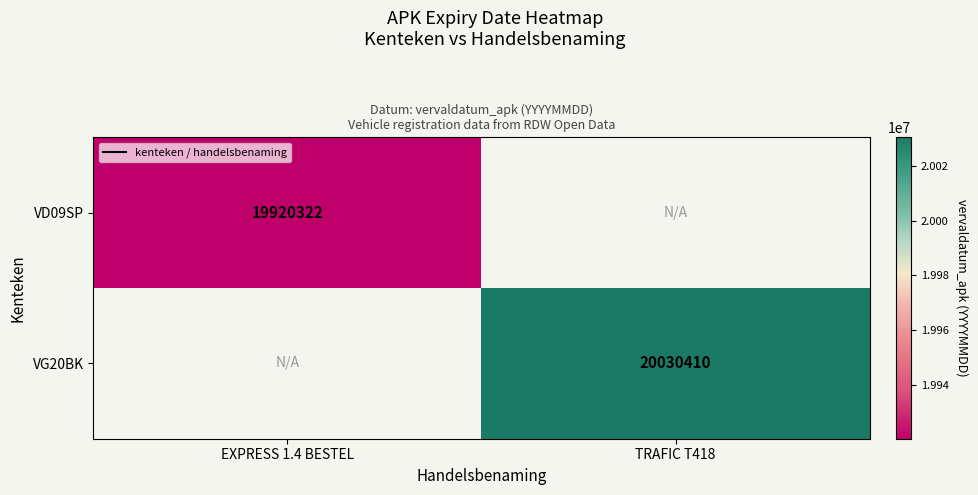

Is it true that VD09SP equals 26565049.7 at EXPRESS 1.4 BESTEL?

False